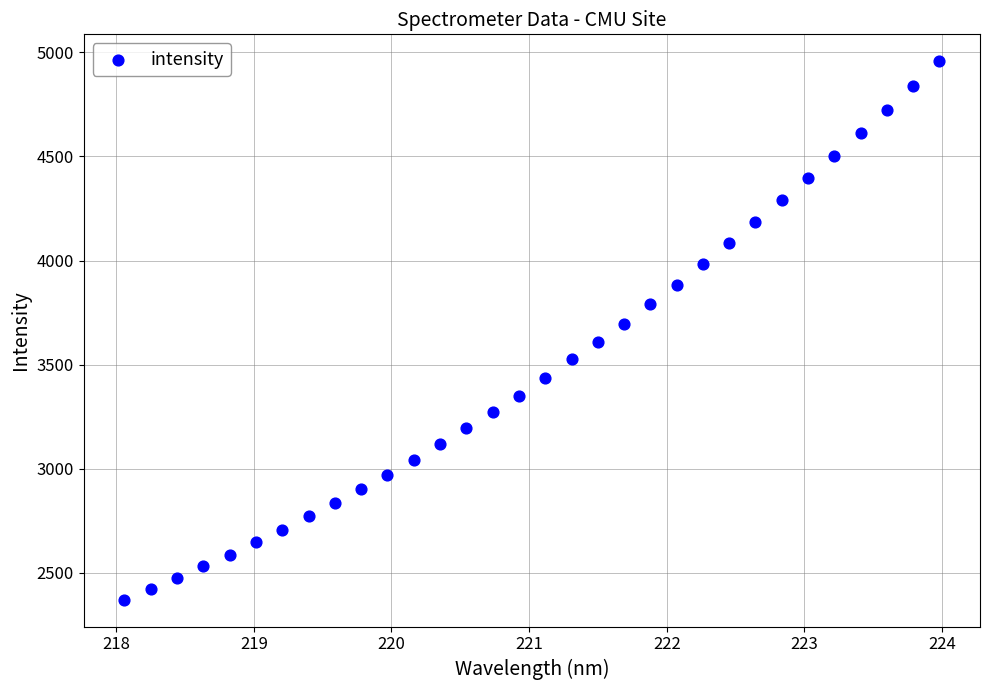

What is the range of X values (max minus min)?

5.9